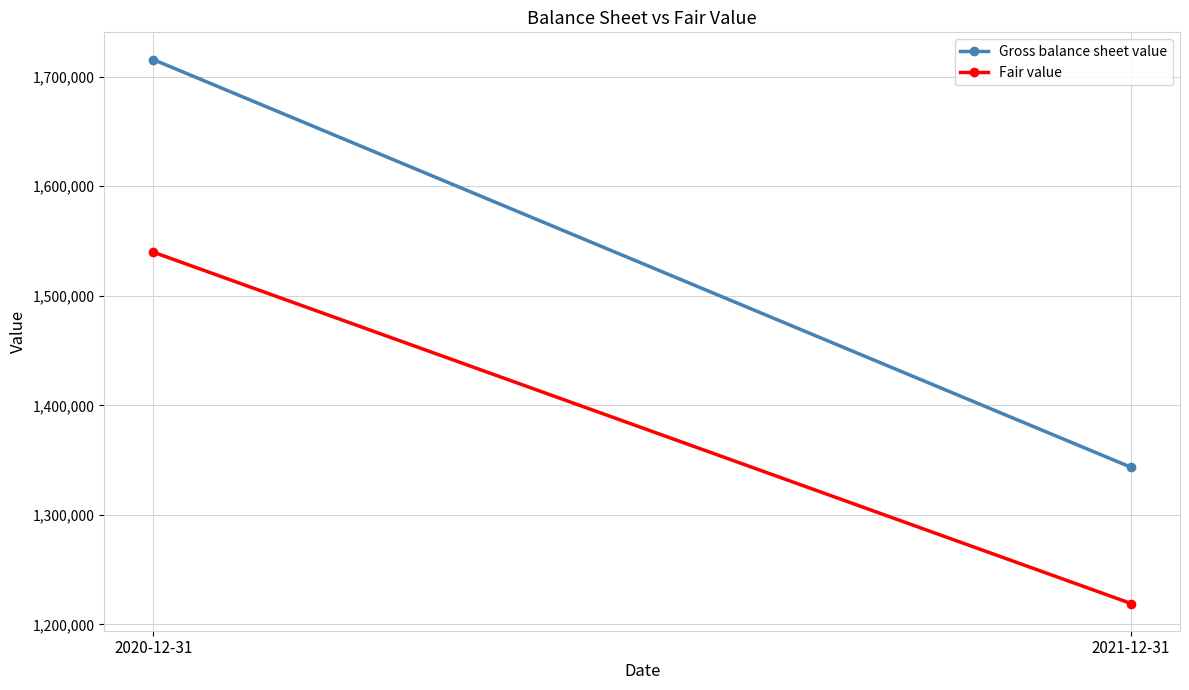

What is the average value of the Fair value series?

1379438